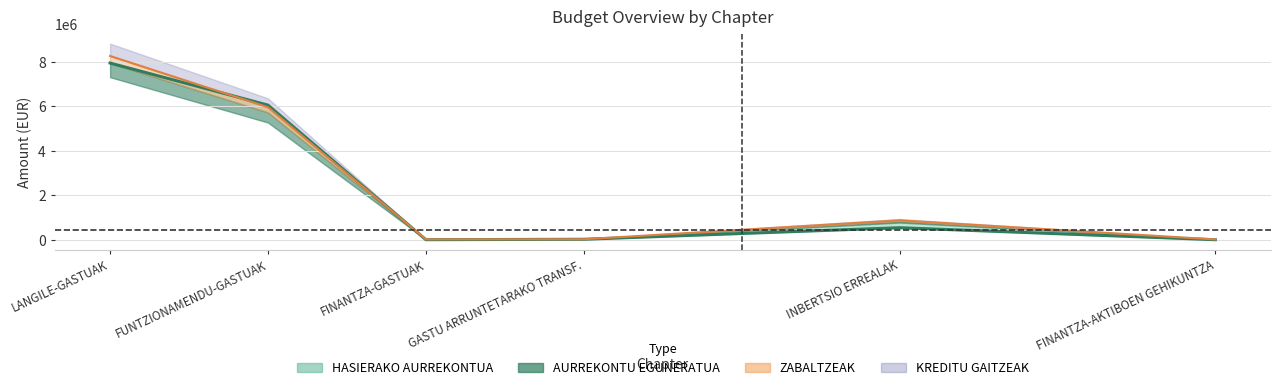

The chart shows a value of 540000 at INBERTSIO ERREALAK. True or false?

True